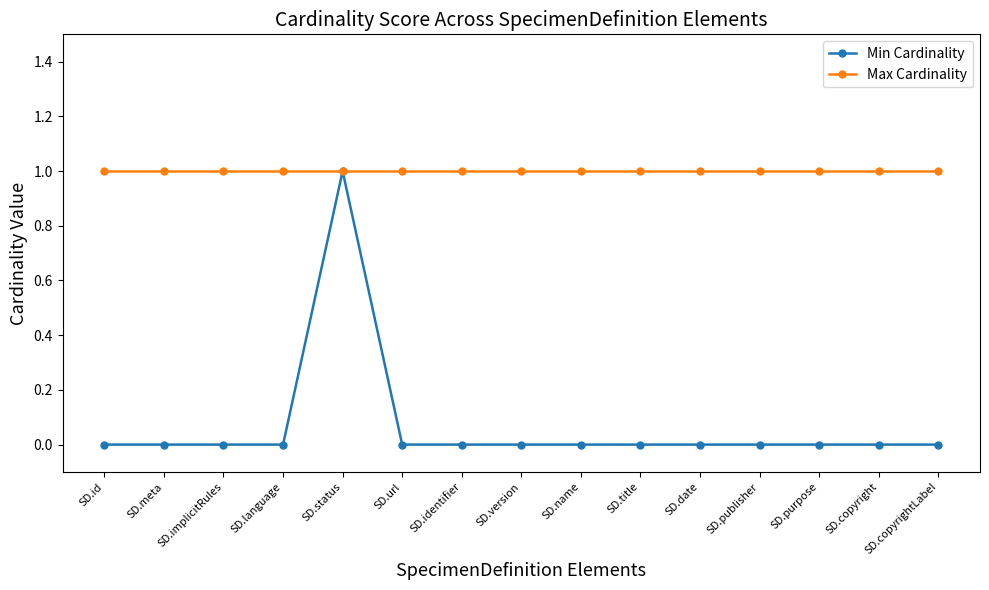

The value of Max Cardinality at SD.meta is 1. True or false?

True